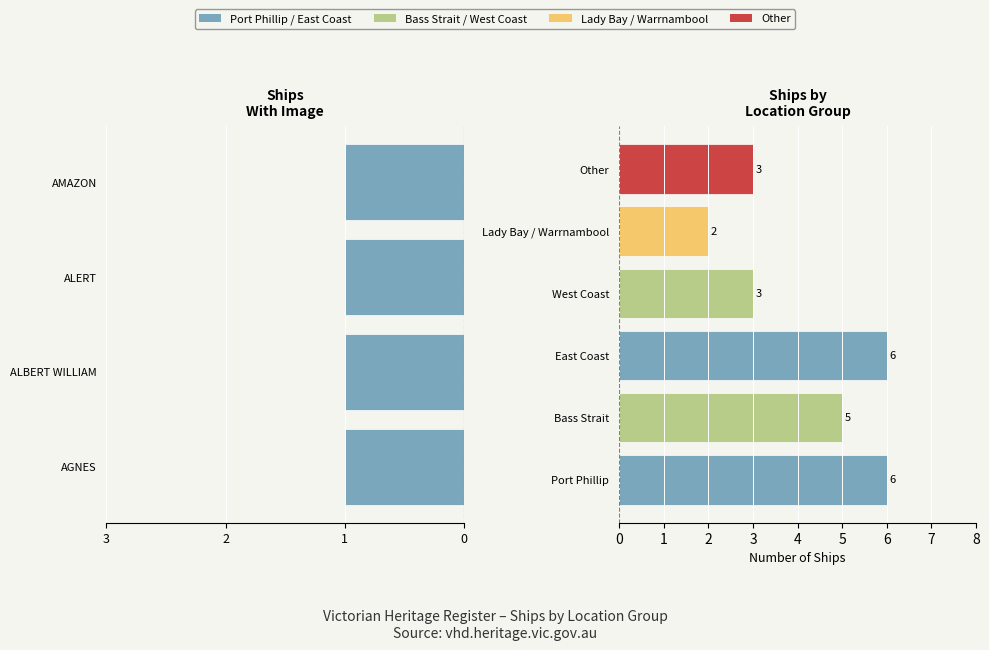

Does the chart contain stacked bars?

No